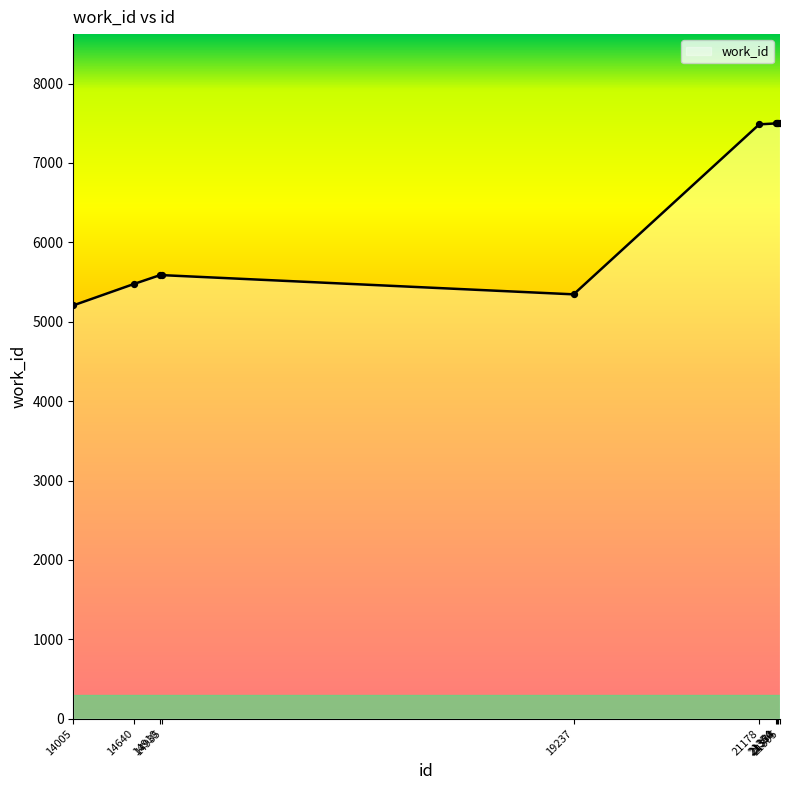

What is the change in value from 14935 to 21360?

+1911